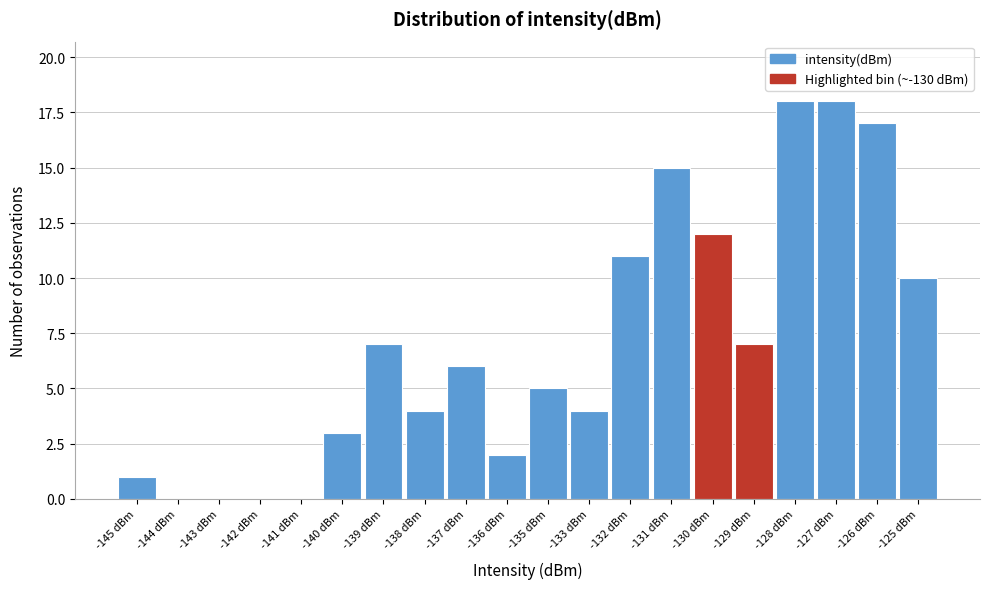

Reading right to left, transcribe all the data shown in this chart.

-125 dBm=10	-126 dBm=17	-127 dBm=18	-128 dBm=18	-129 dBm=7	-130 dBm=12	-131 dBm=15	-132 dBm=11	-133 dBm=4	-135 dBm=5	-136 dBm=2	-137 dBm=6	-138 dBm=4	-139 dBm=7	-140 dBm=3	-141 dBm=0	-142 dBm=0	-143 dBm=0	-144 dBm=0	-145 dBm=1